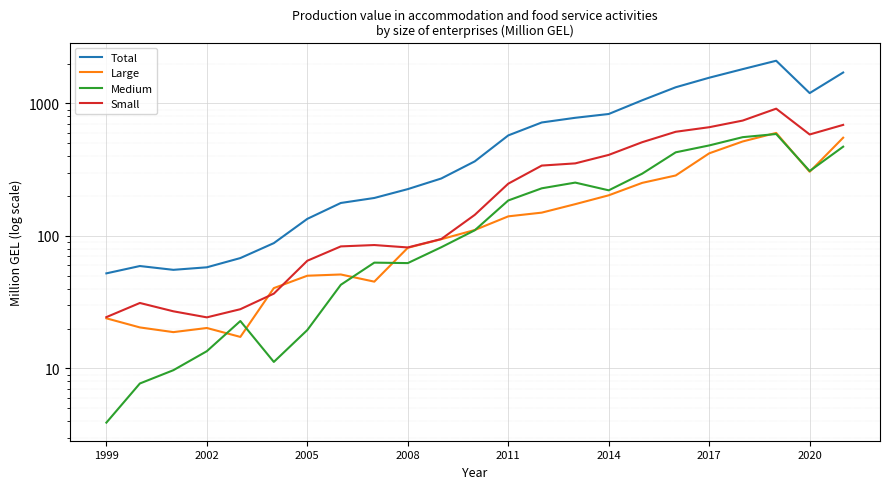

How many intersections are there between Small and Large?

2